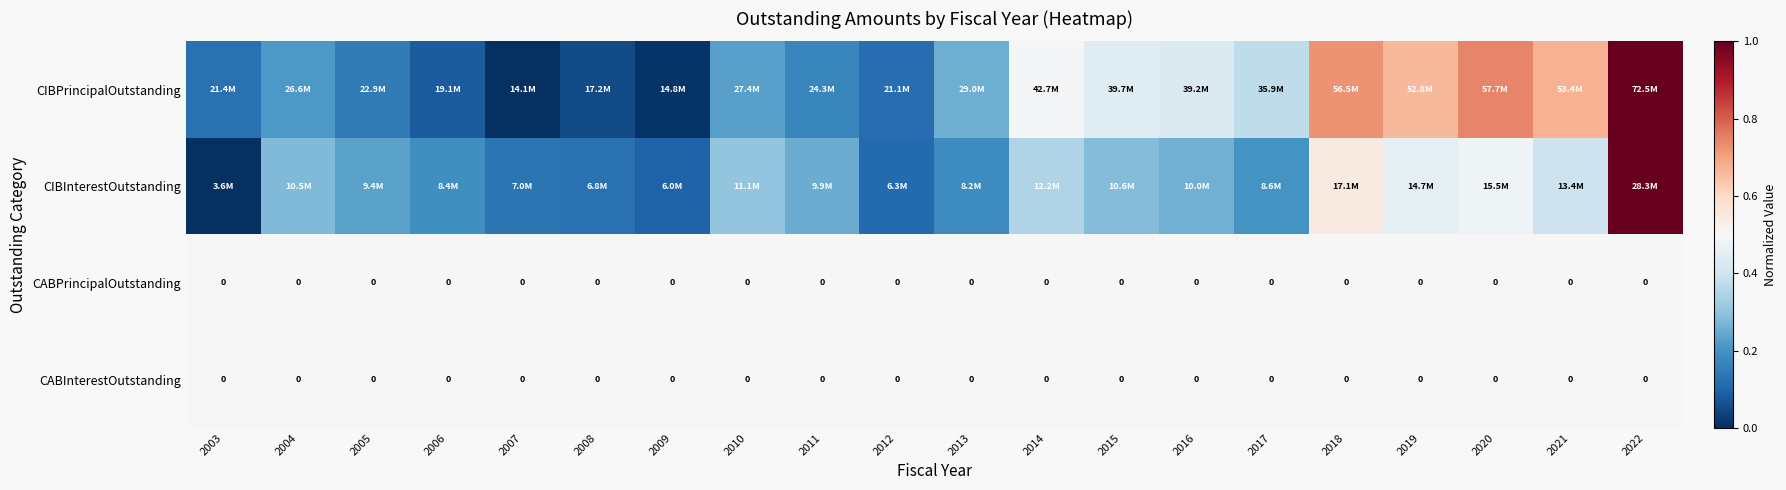

What is the average value of the CIBPrincipalOutstanding series?

0.3